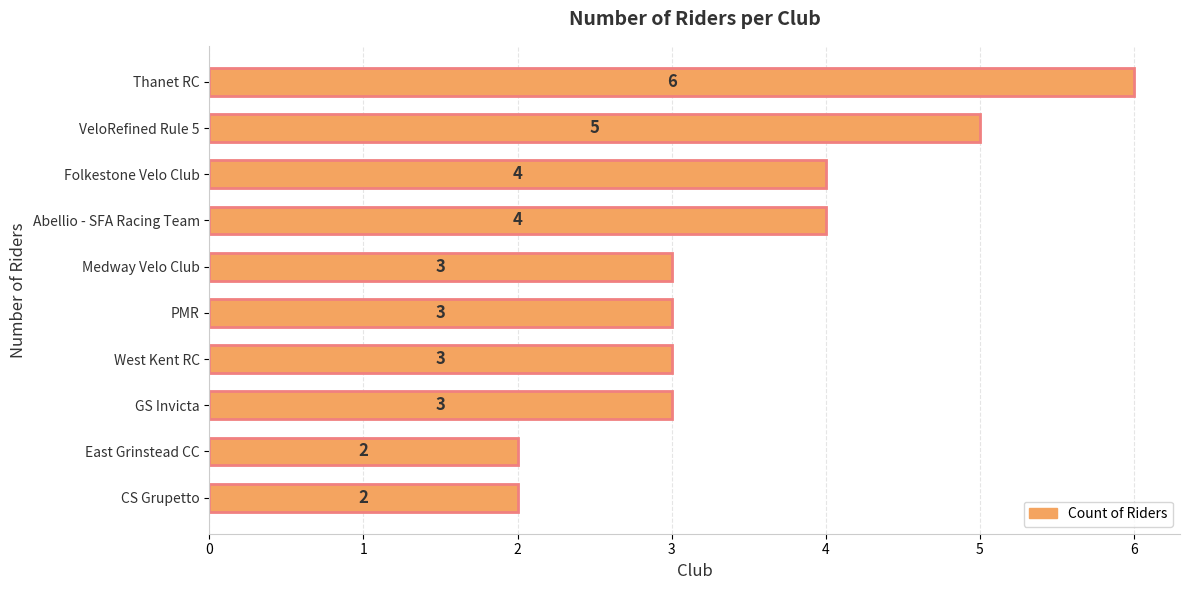

What is the minimum value shown in the chart?

2